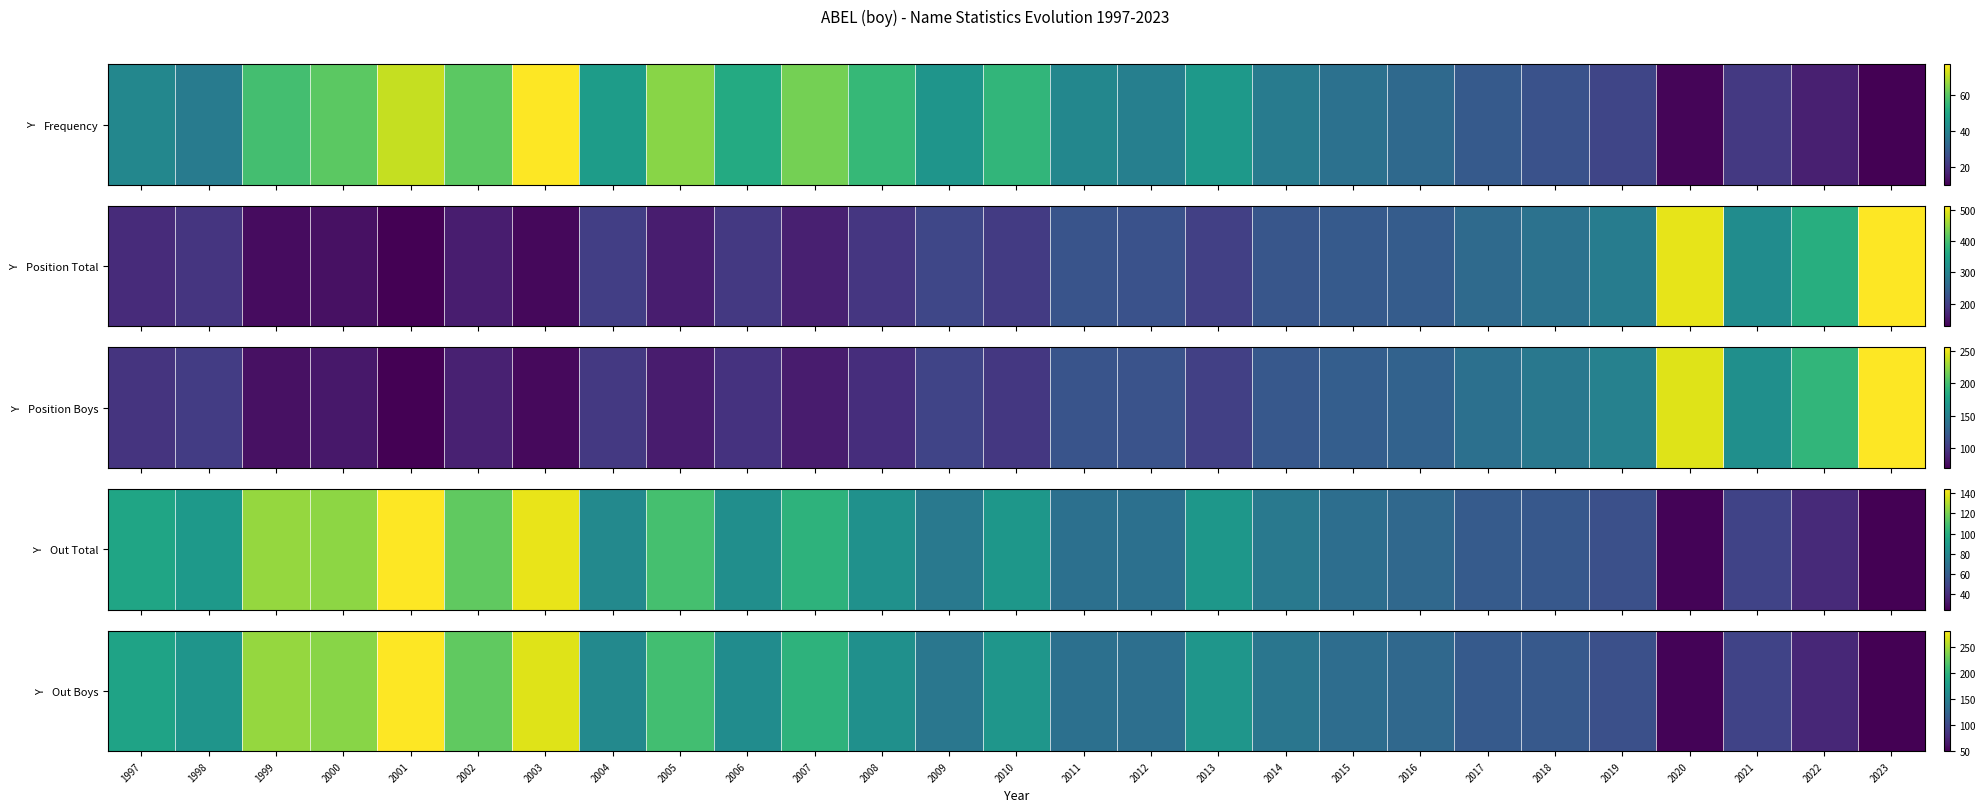

Which label corresponds to the largest value in the chart?

2001